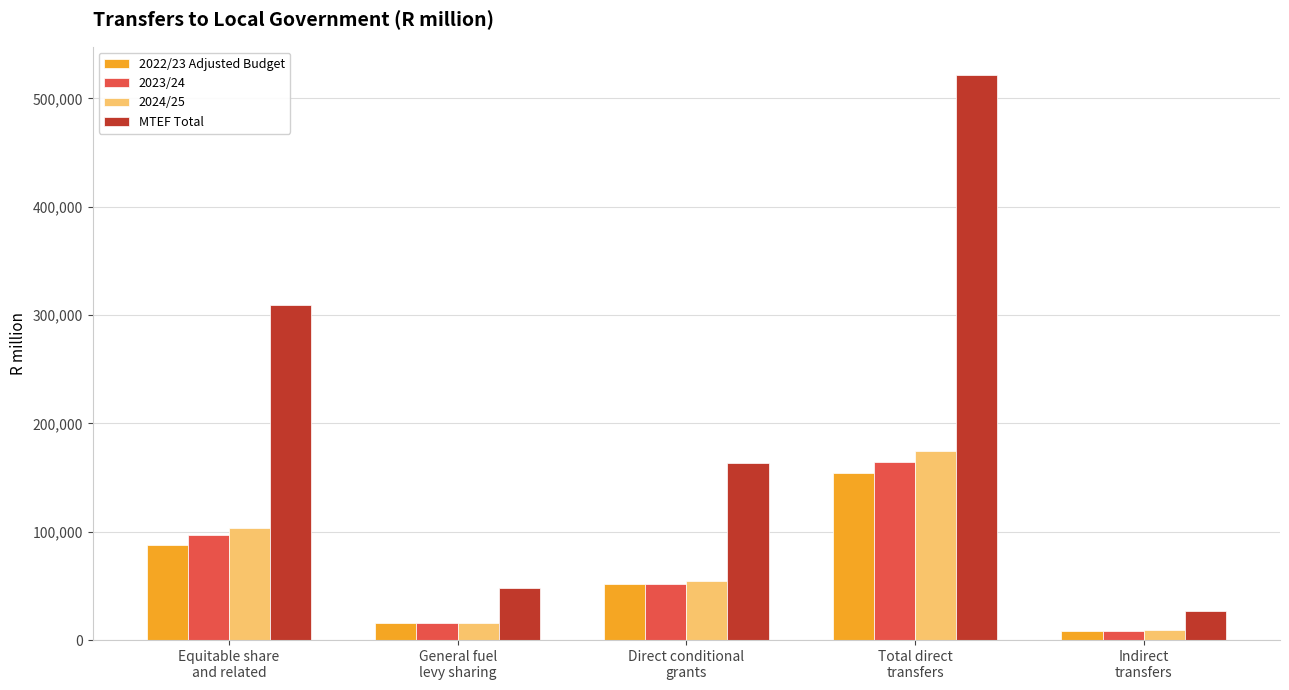

Which series has the largest total across all categories?

MTEF Total